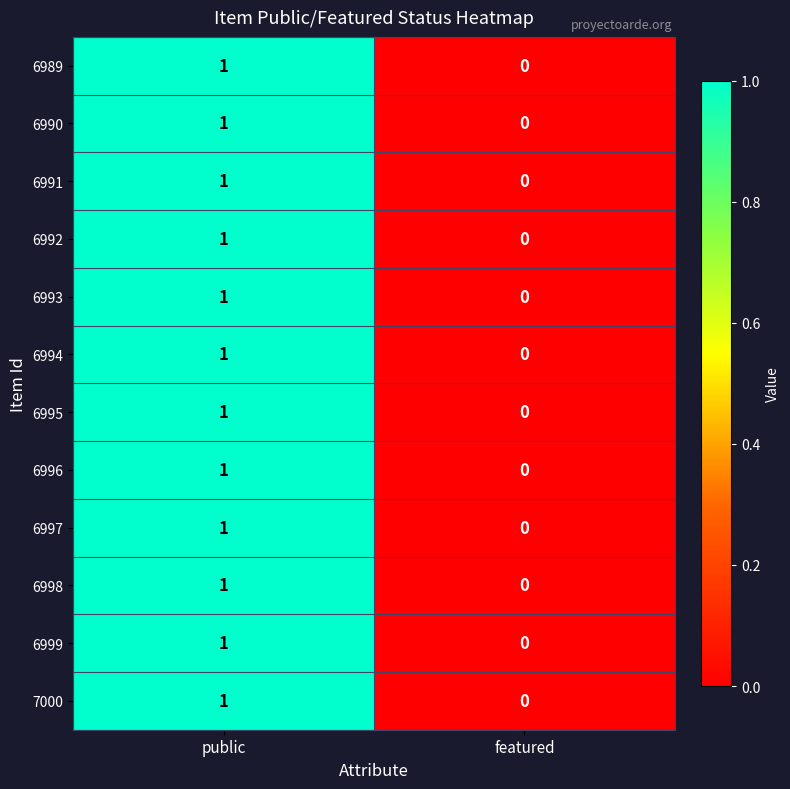

At which category is the sum across all series the highest?

public